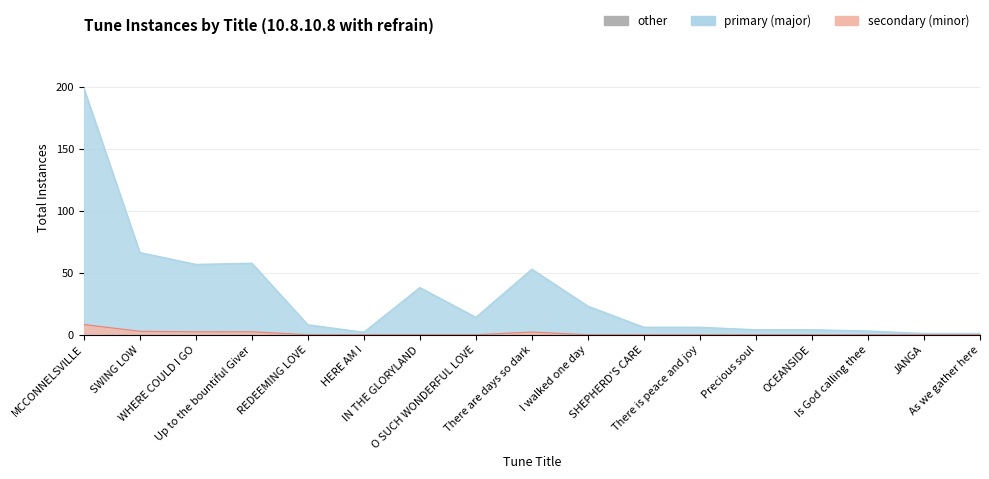

How many points are lower than both their immediate neighbors (excluding endpoints)?

3